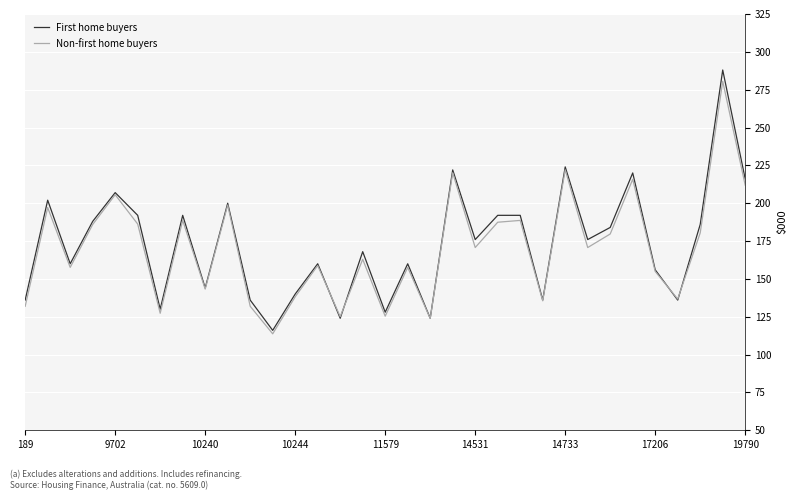

Which series has the widest spread of values?

First home buyers